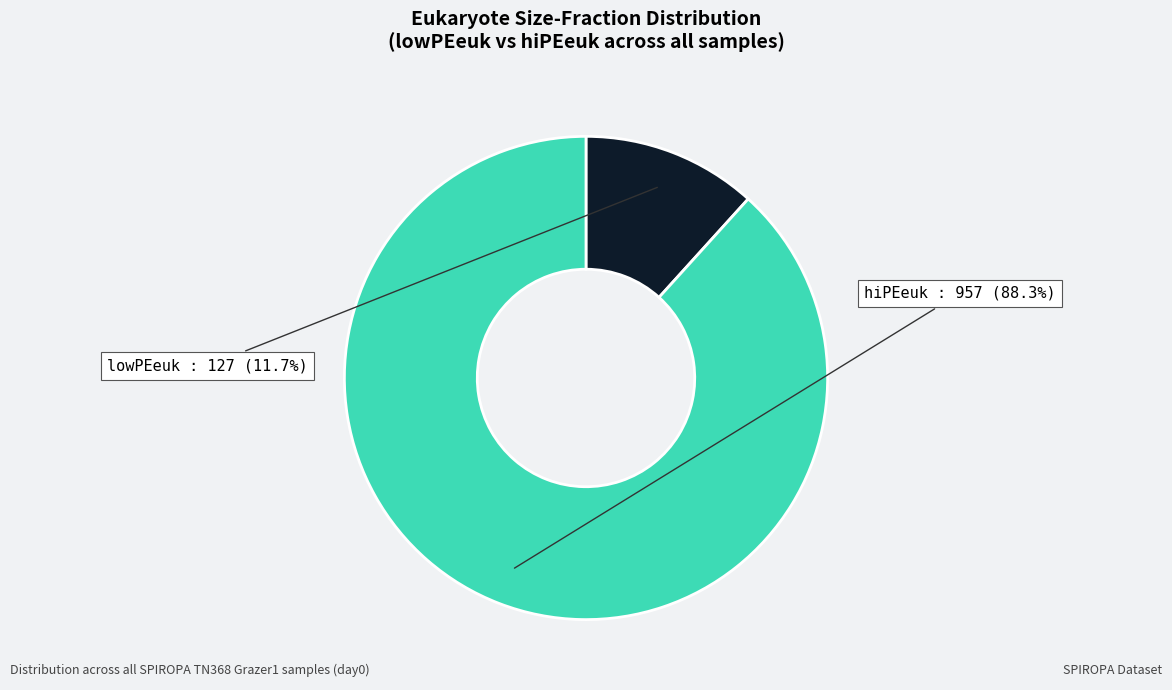

What is the total percentage of lowPEeuk and hiPEeuk?

100.0%